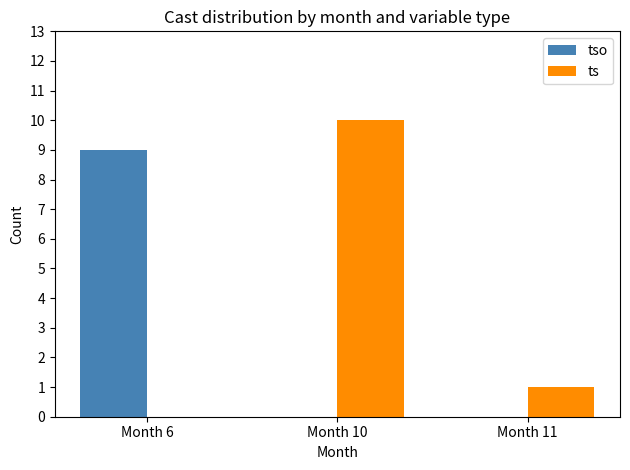

Which series changed the most between Month 10 and Month 11?

ts